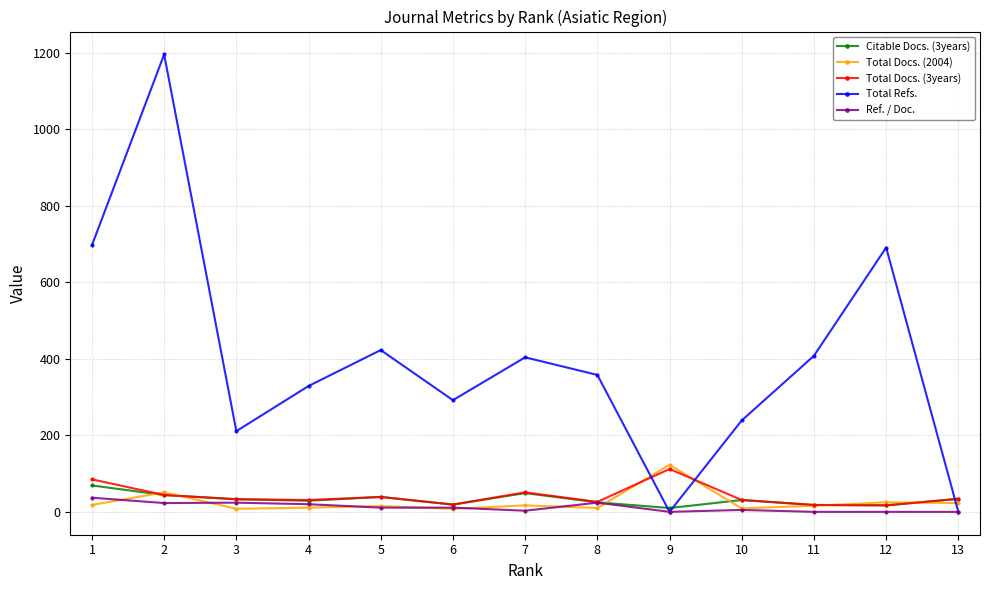

What is the maximum value for Ref. / Doc.?

37